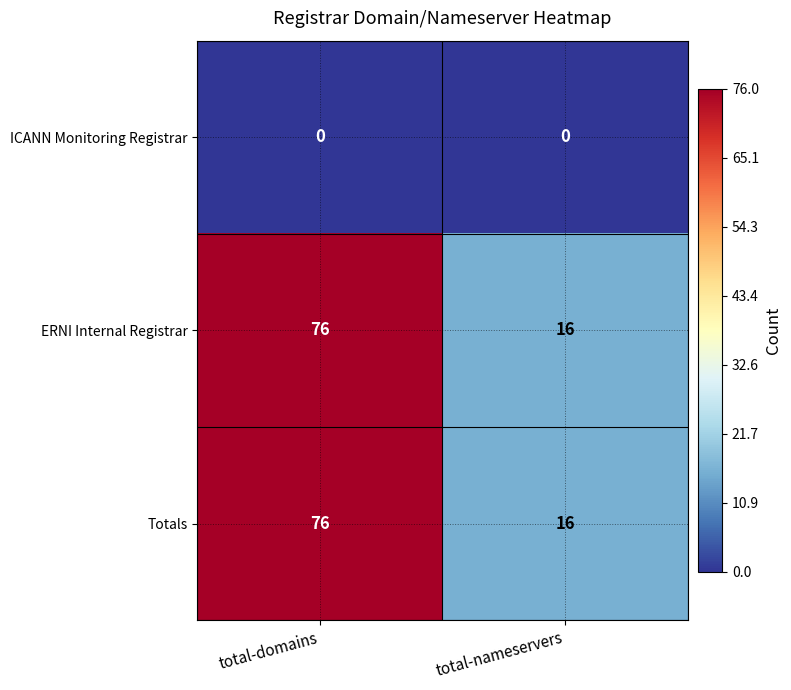

What is the spread (max minus min) of values at total-domains?

76